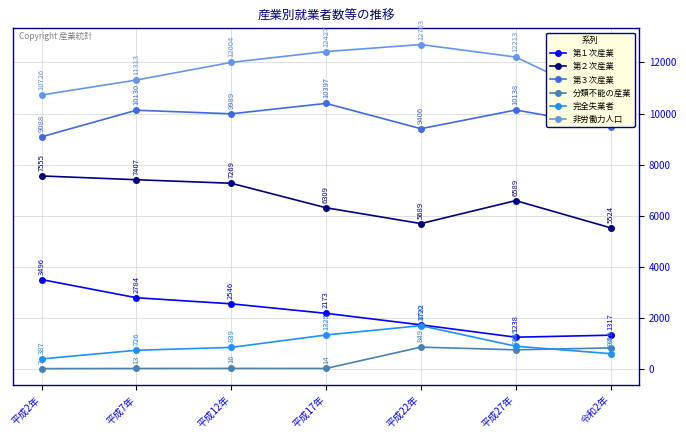

At which category does 第２次産業 reach its first local valley?

平成22年